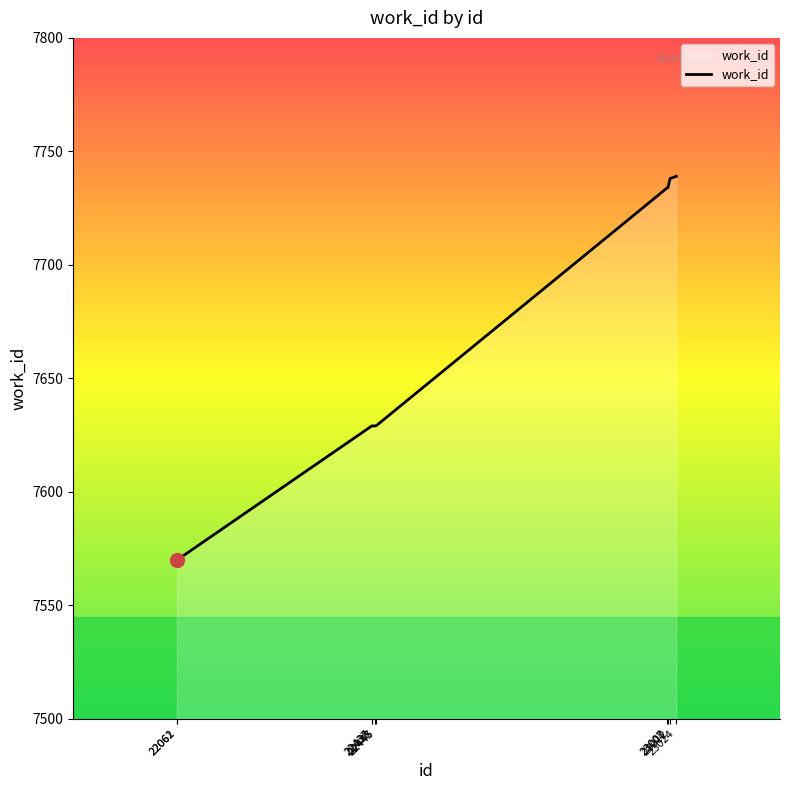

What is the minimum value shown in the chart?

7570